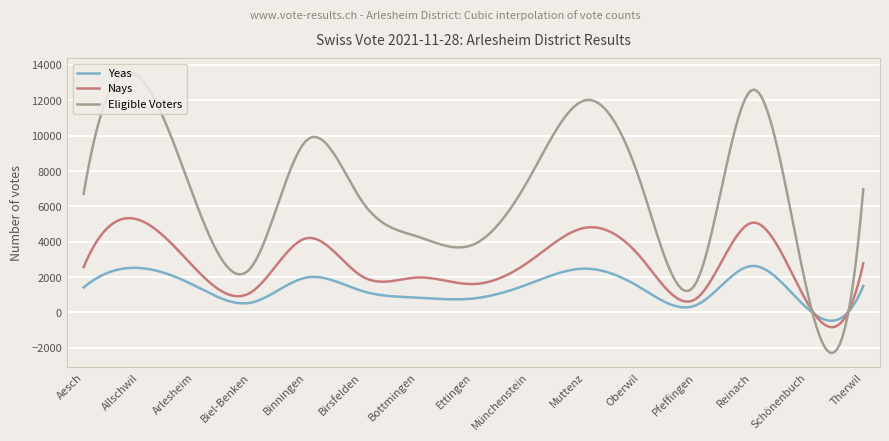

Which series has the widest spread of values?

Eligible Voters